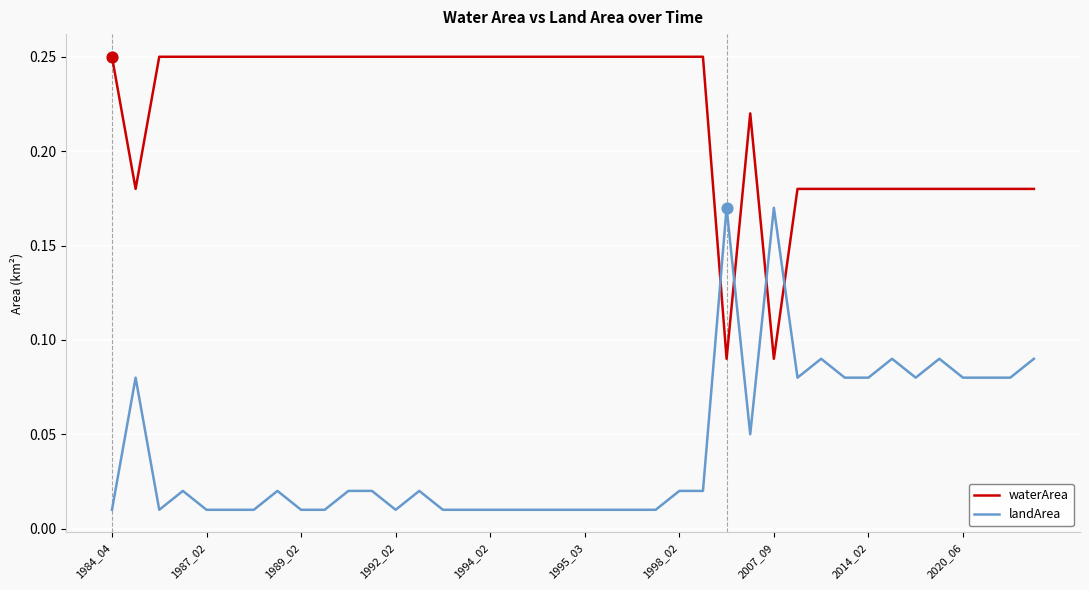

At how many categories does at least one series exceed 0?

40